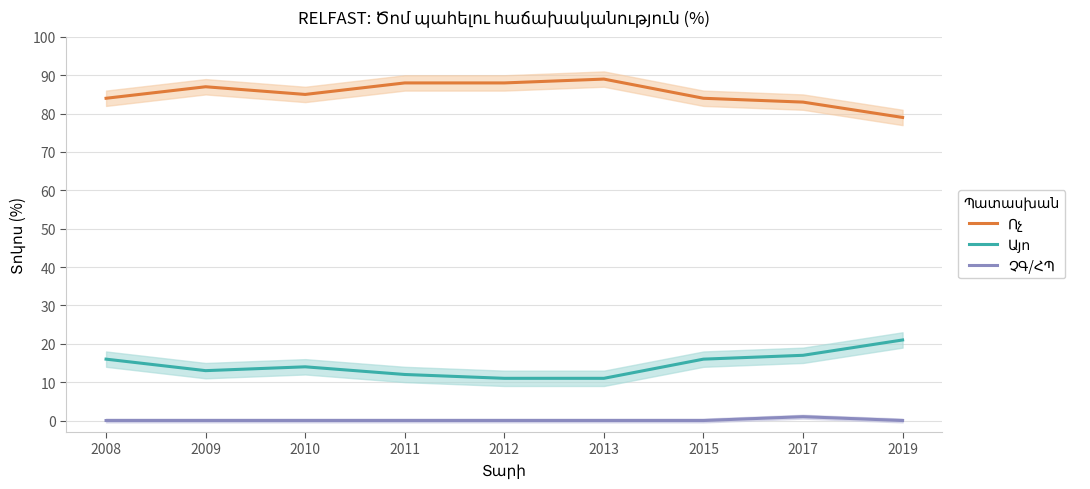

Is the value of ՉԳ/ՀՊ at 2013 greater than the value of Ոչ at 2008?

No